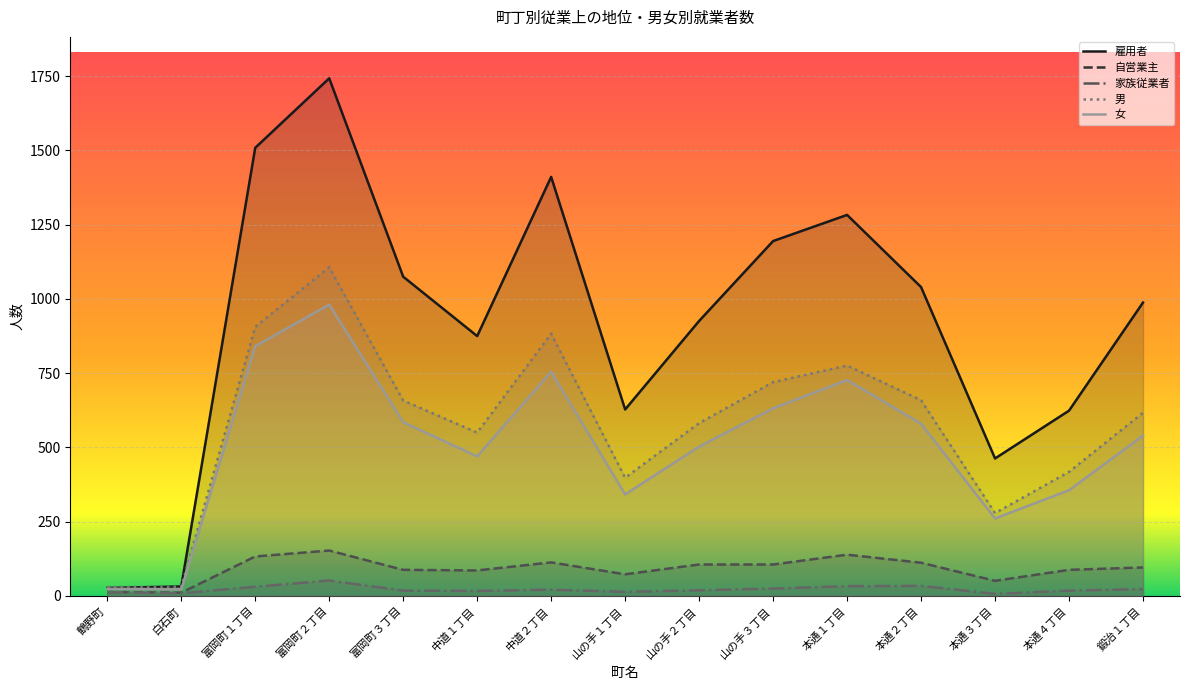

At how many categories does at least one series exceed 595?

12